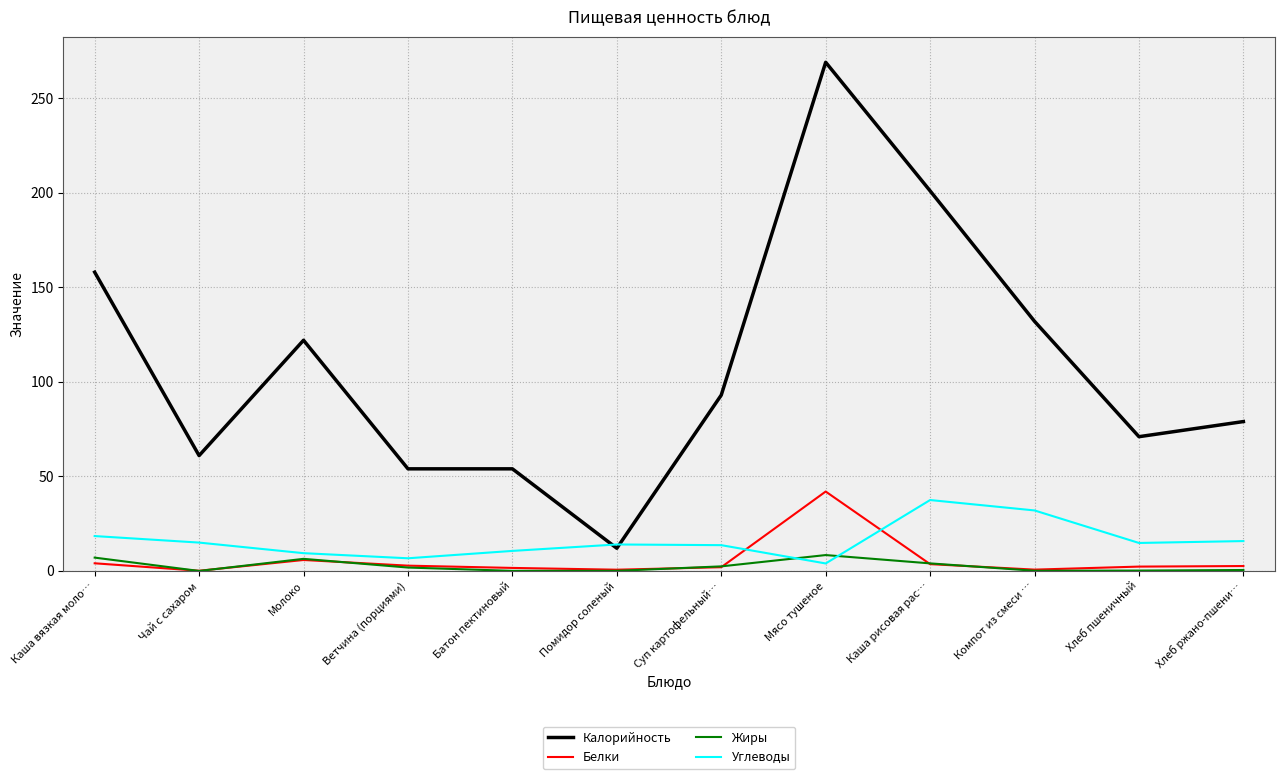

Which category has the highest value across all series?

Мясо тушеное